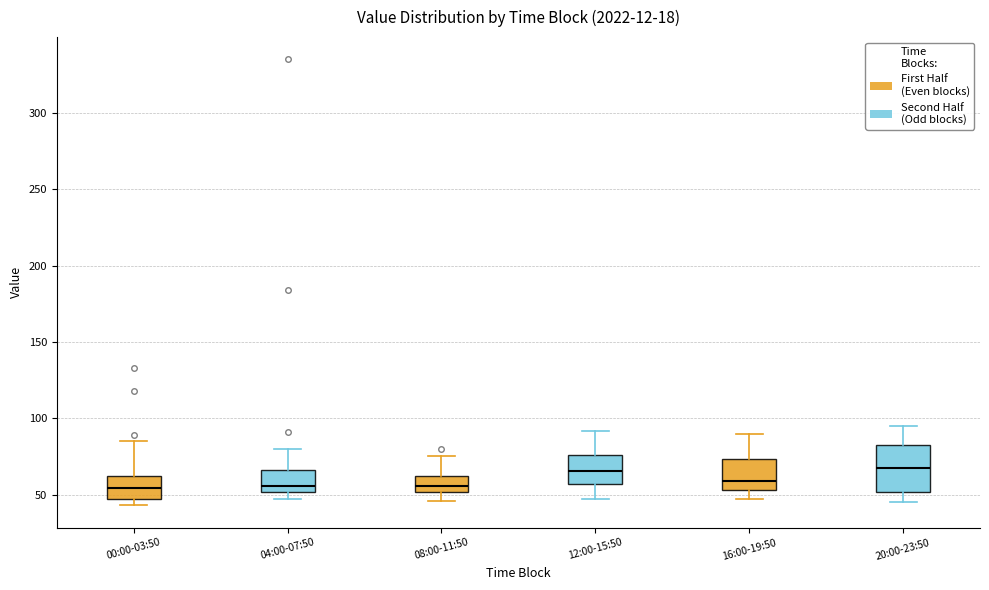

Reading left to right, read every box against the y-axis: the position of its median line, the range the box covers, and the ends of its whiskers. The values are not printed on the chart, so give them approximately, as read against the axis.

00:00-03:50: median 55, box 45 to 60, whiskers 45 (just below the box's lower edge) to 85
04:00-07:50: median 55, box 50 to 65, whiskers 45 to 80
08:00-11:50: median 55, box 50 to 60, whiskers 45 to 75
12:00-15:50: median 65, box 55 to 75, whiskers 45 to 90
16:00-19:50: median 60, box 55 to 75, whiskers 45 to 90
20:00-23:50: median 70, box 50 to 85, whiskers 45 to 95